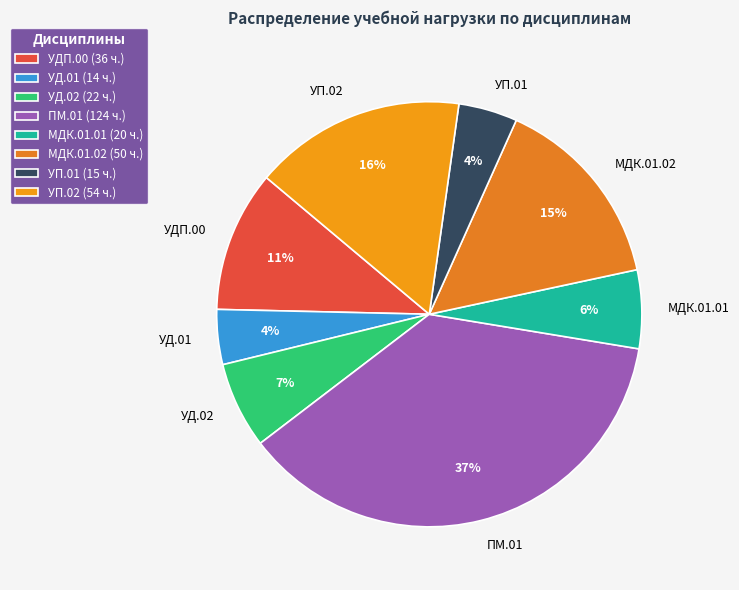

To the nearest percent, what is the difference between the УДП.00 and УД.01 slice percentages?

7%